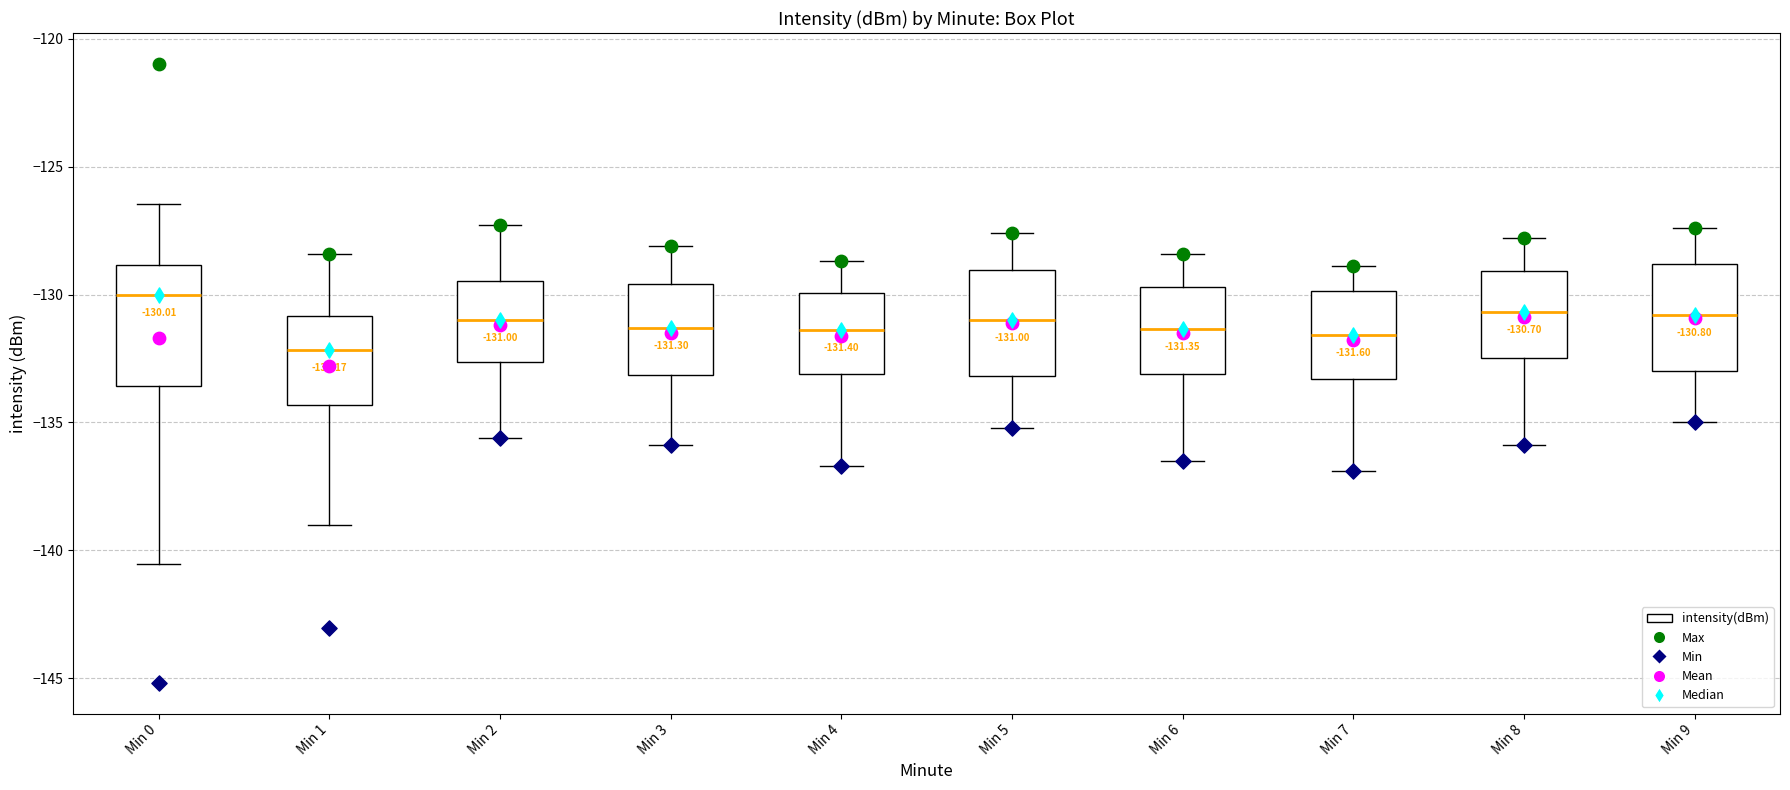

Comparing the boxes themselves (not the whiskers), which one is the tallest?

Min 0